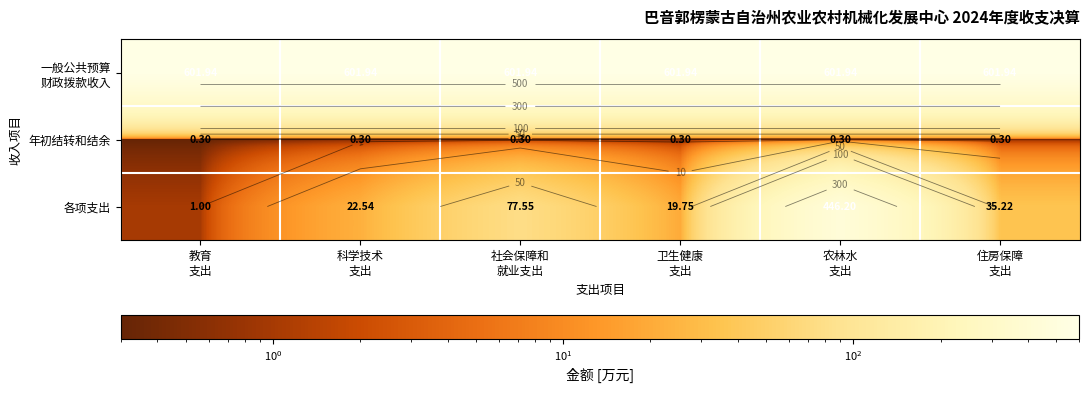

Is it true that 年初结转和结余 equals 0.5 at 卫生健康 支出?

False